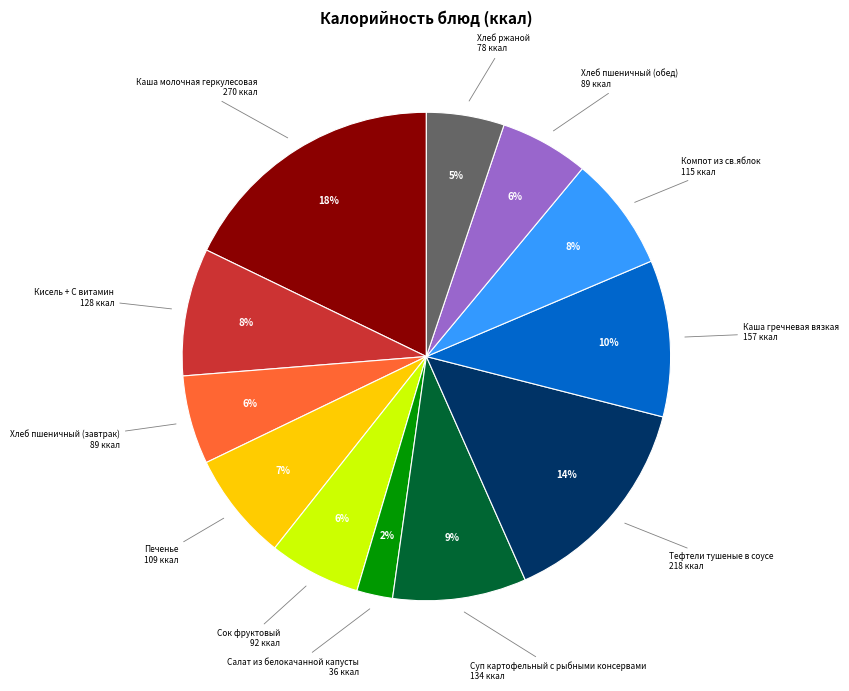

Is there a majority slice in this chart?

No